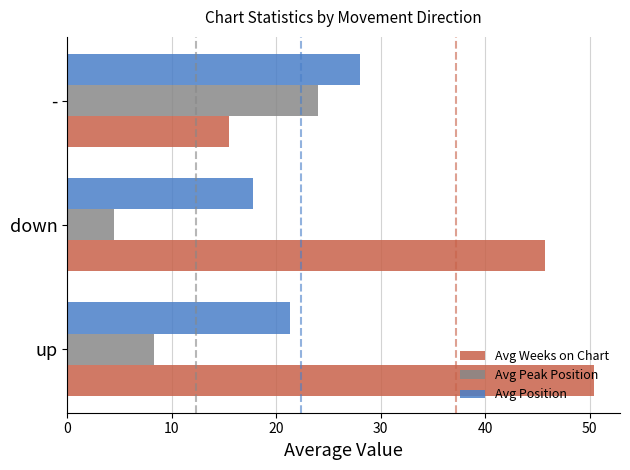

Which category has the lowest value in the Avg Peak Position series?

down